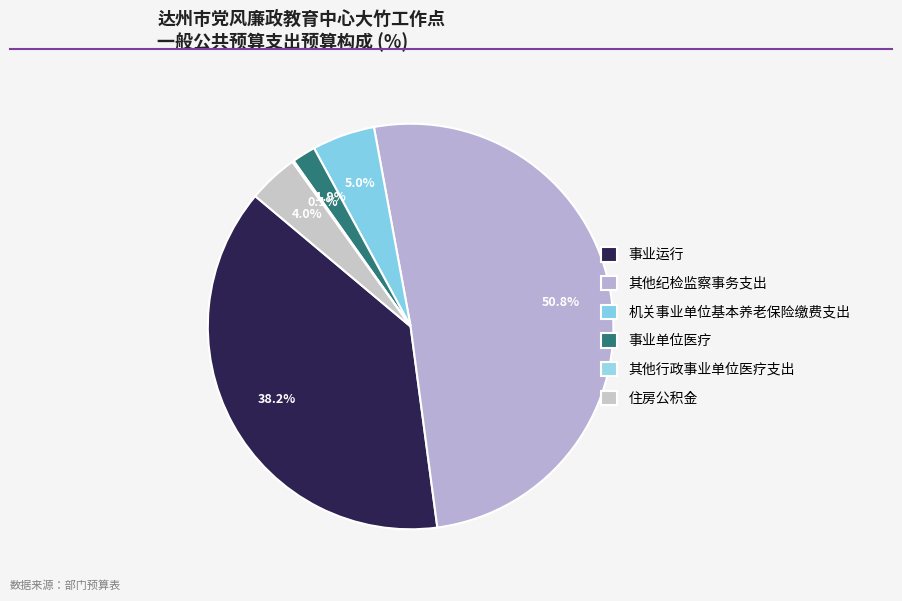

How many segments does this pie chart have?

6